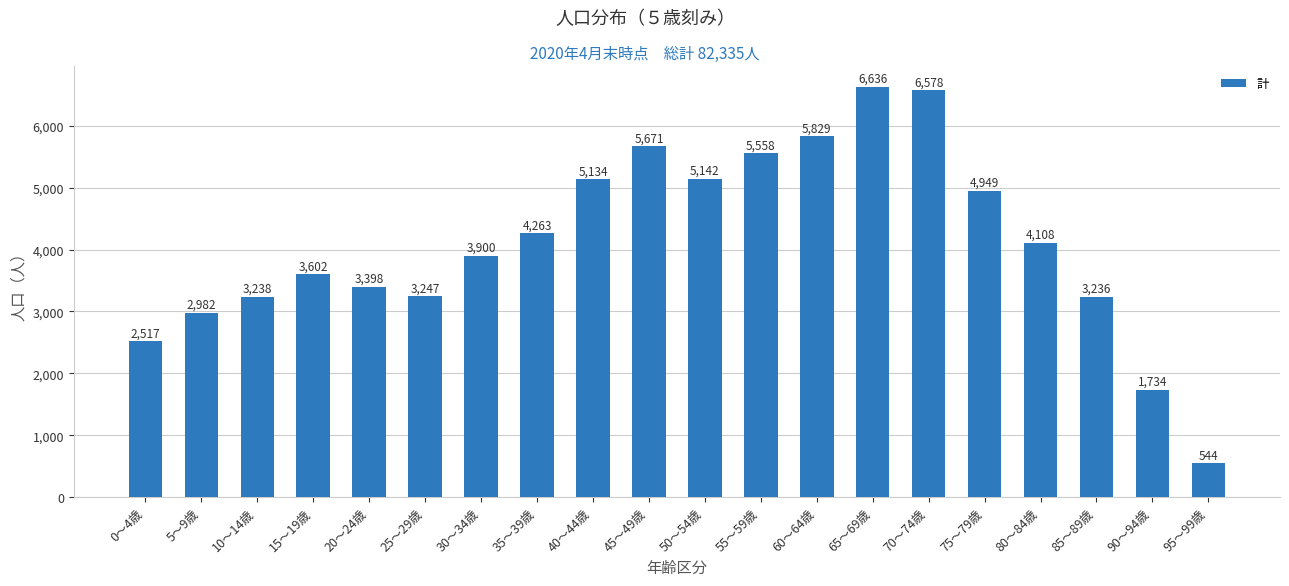

Reading left to right, what are all the values shown in this chart?

2517	2982	3238	3602	3398	3247	3900	4263	5134	5671	5142	5558	5829	6636	6578	4949	4108	3236	1734	544